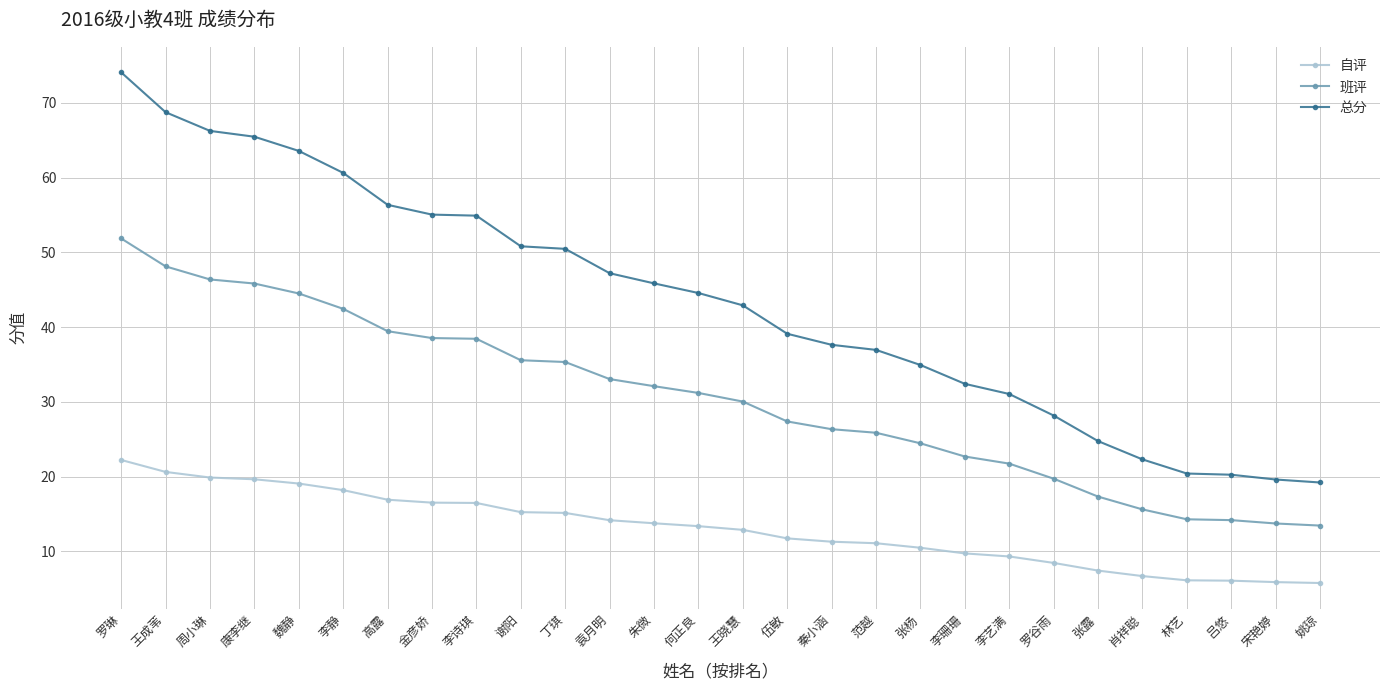

How many series are shown in this chart?

3